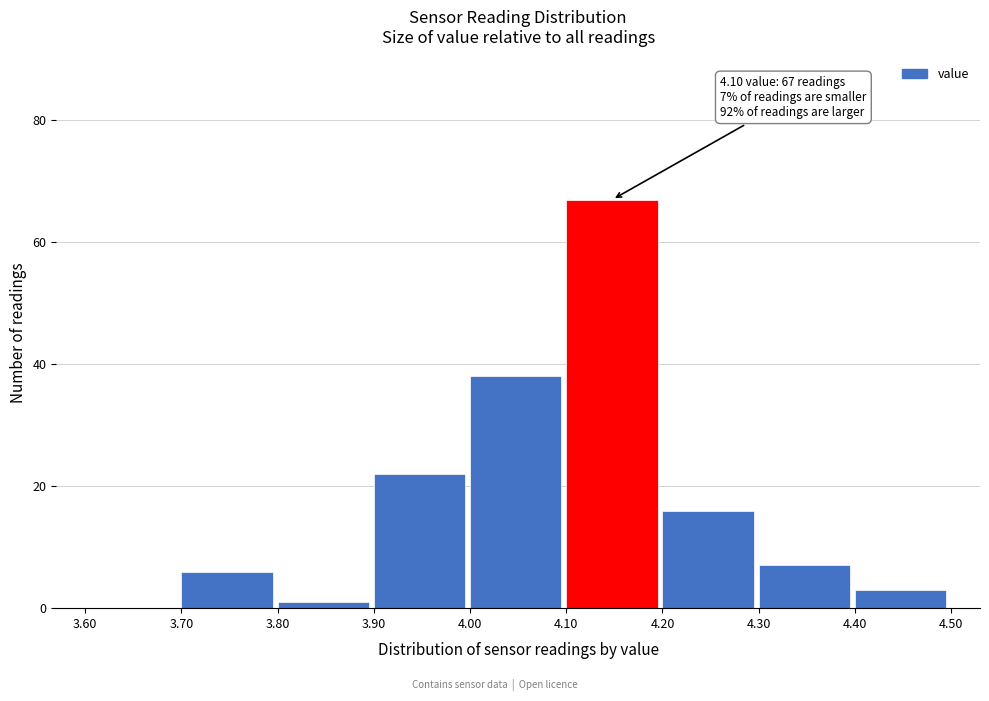

Over which range of the x-axis is the bar tallest?

4.10 to 4.20